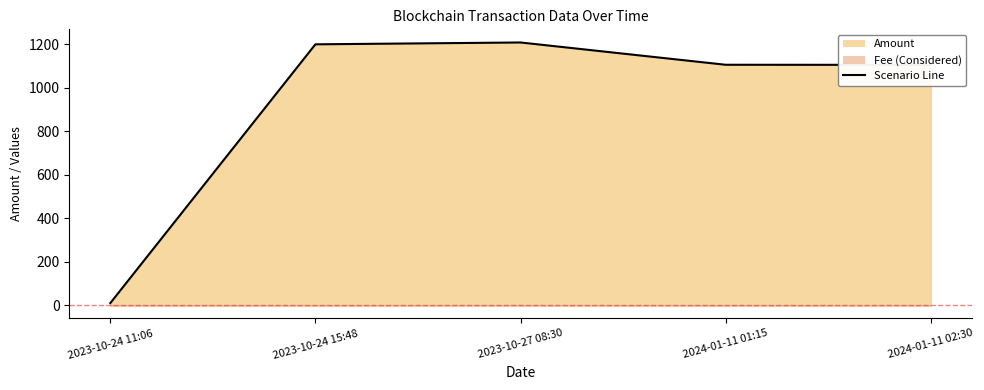

What is the change in value from 2023-10-24 11:06 to 2023-10-27 08:30?

+1198.5